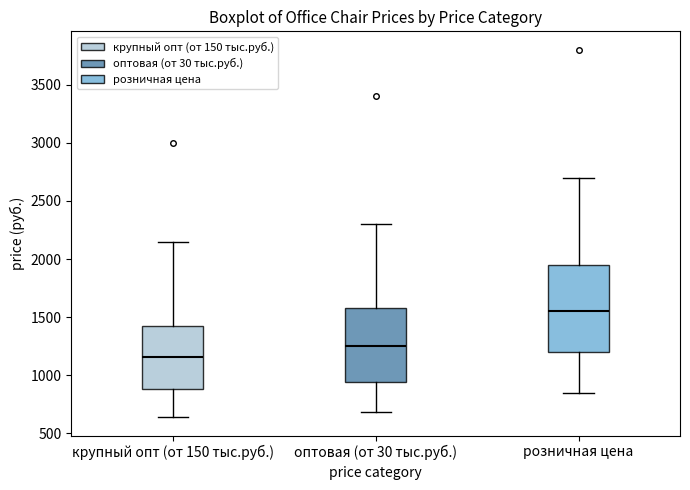

Comparing the boxes themselves (not the whiskers), which one is the tallest?

розничная цена